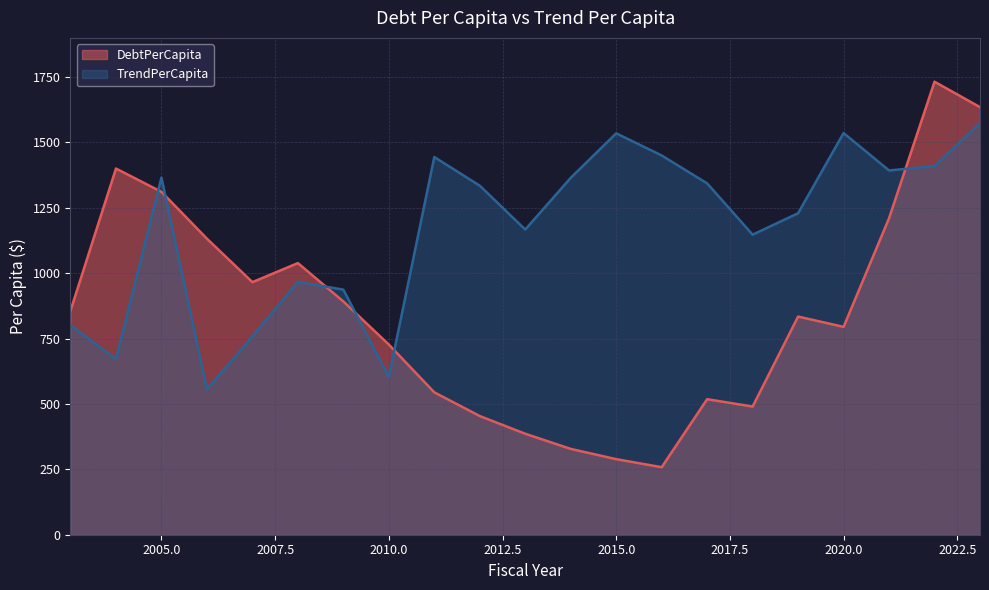

True or false: TrendPerCapita has a value of 1888.7 at 2021.

False